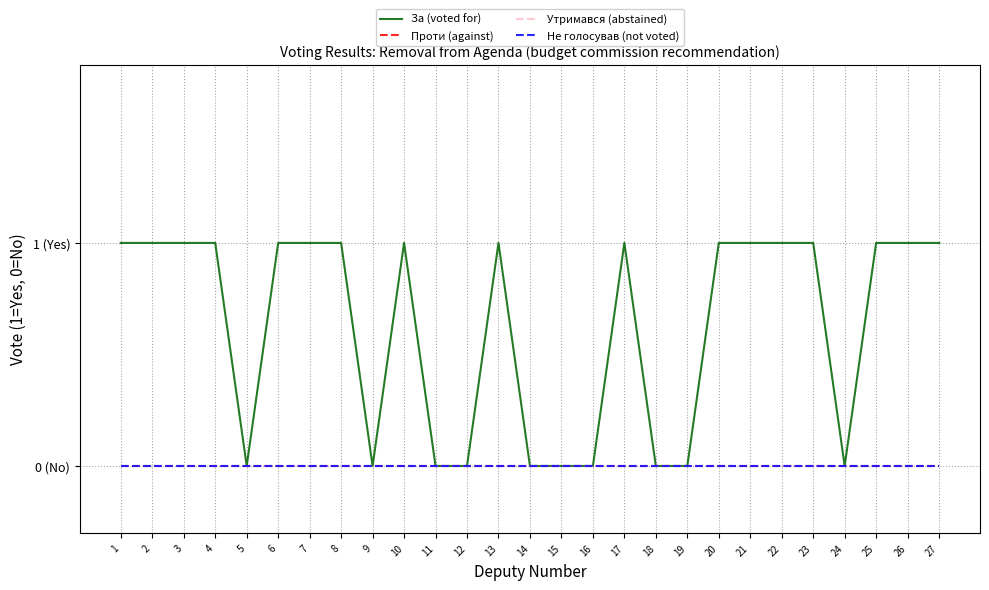

Which series changed the most between 1 and 8?

За (voted for)